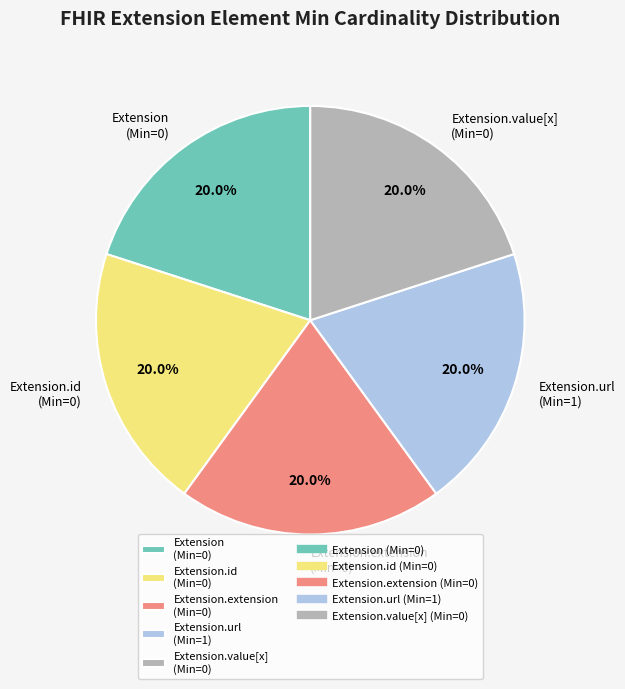

What is the total percentage of Extension.extension (Min=0) and Extension.value[x] (Min=0)?

40.0%